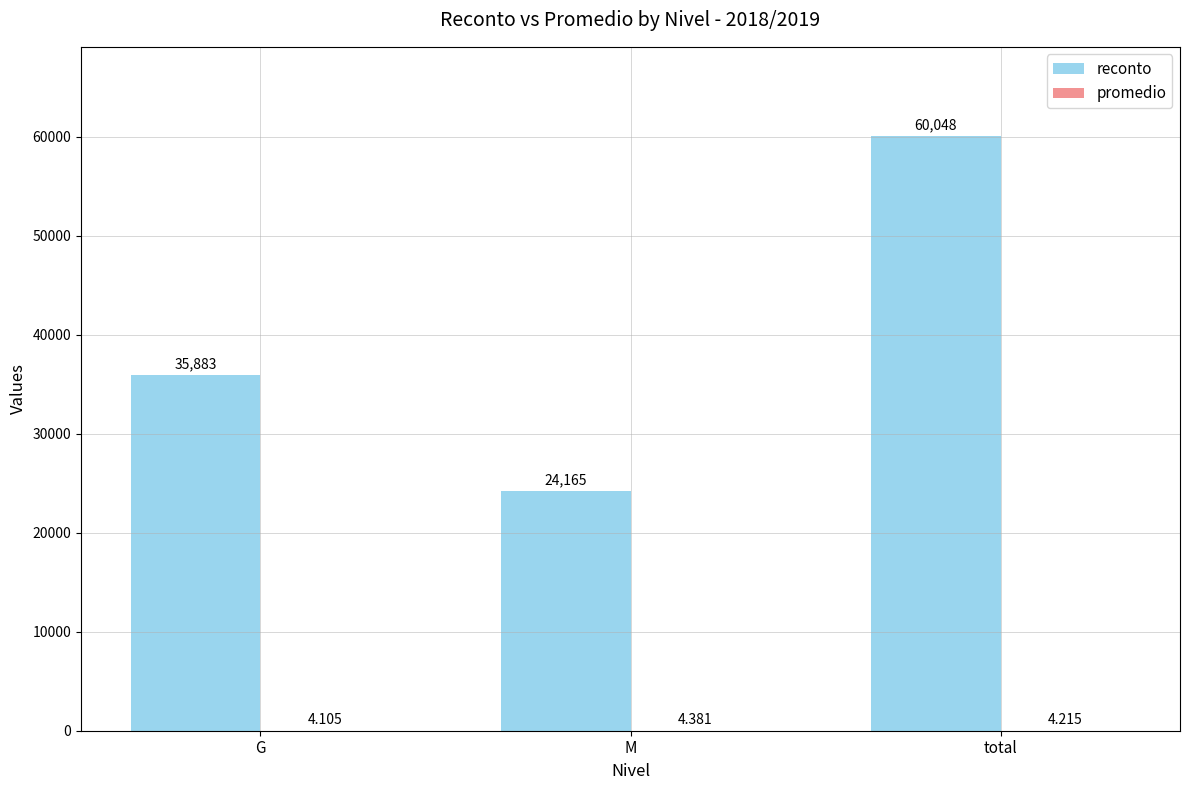

Where is reconto nearest to the value 42106?

G